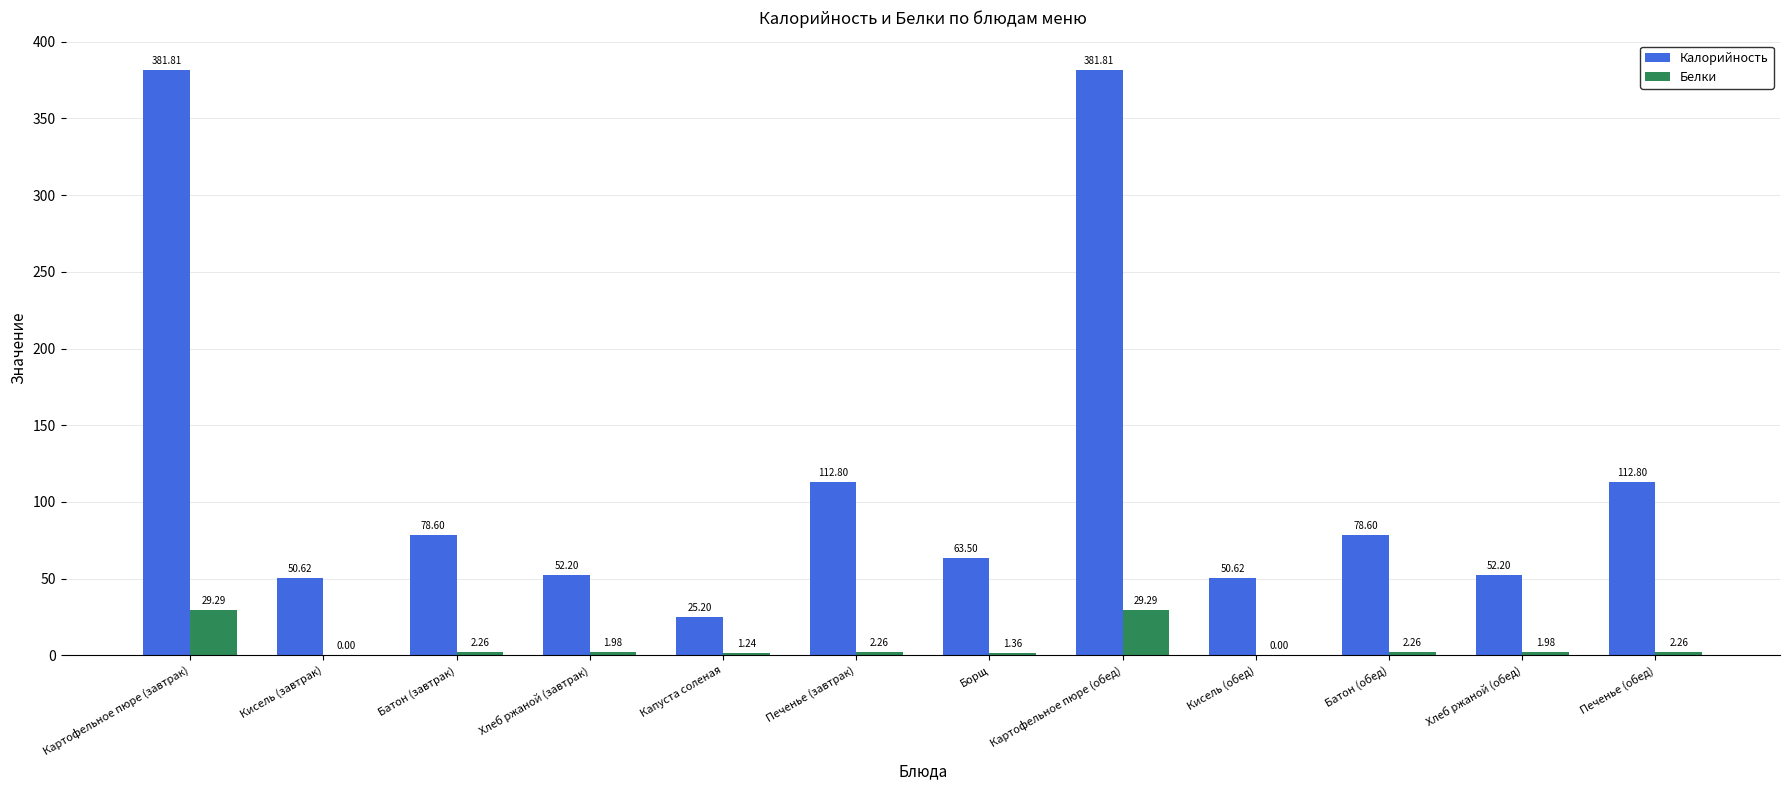

Is it true that Калорийность equals 87.6 at Хлеб ржаной (обед)?

False